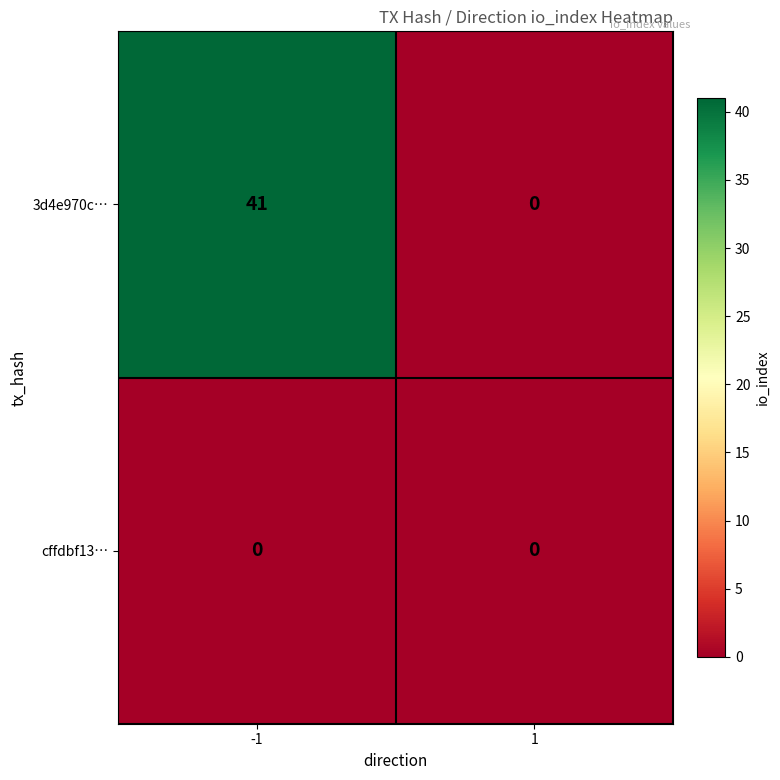

Rank the series by their maximum value, from lowest to highest.

cffdbf13…, 3d4e970c…